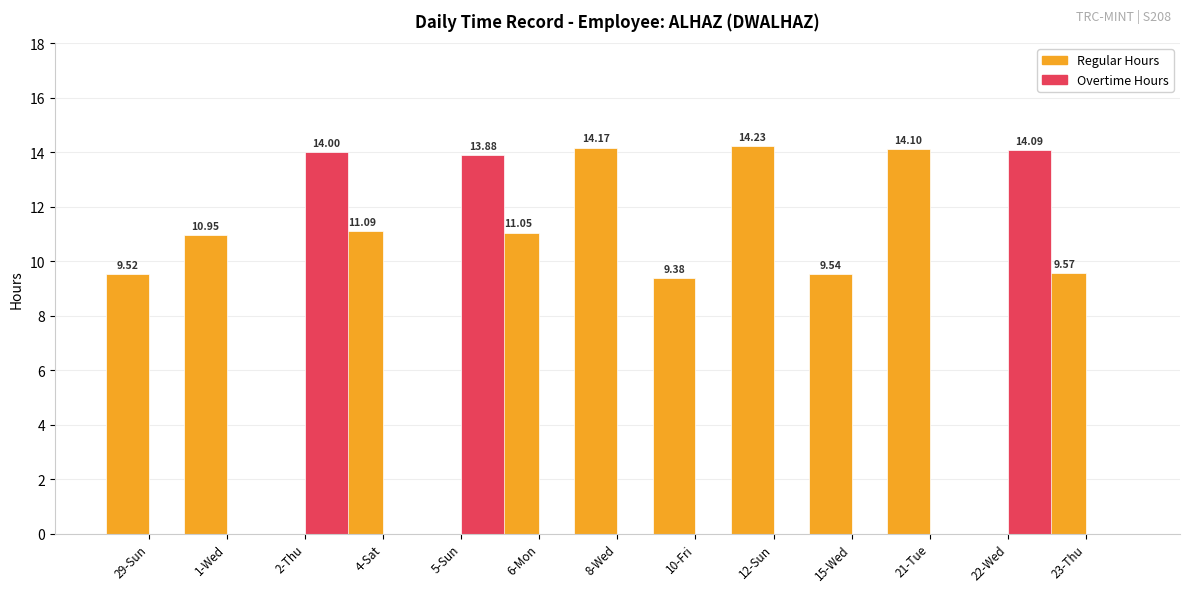

What is the sum of the Overtime Hours values at 29-Sun and 2-Thu?

14.0